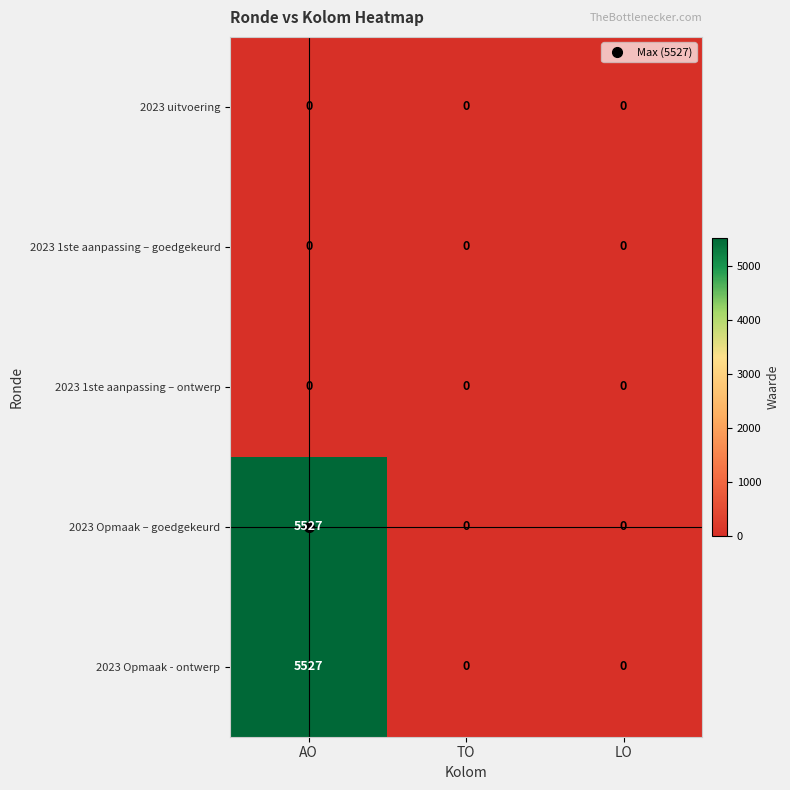

How many 2023 Opmaak – goedgekeurd values are between 0 and 5527?

3